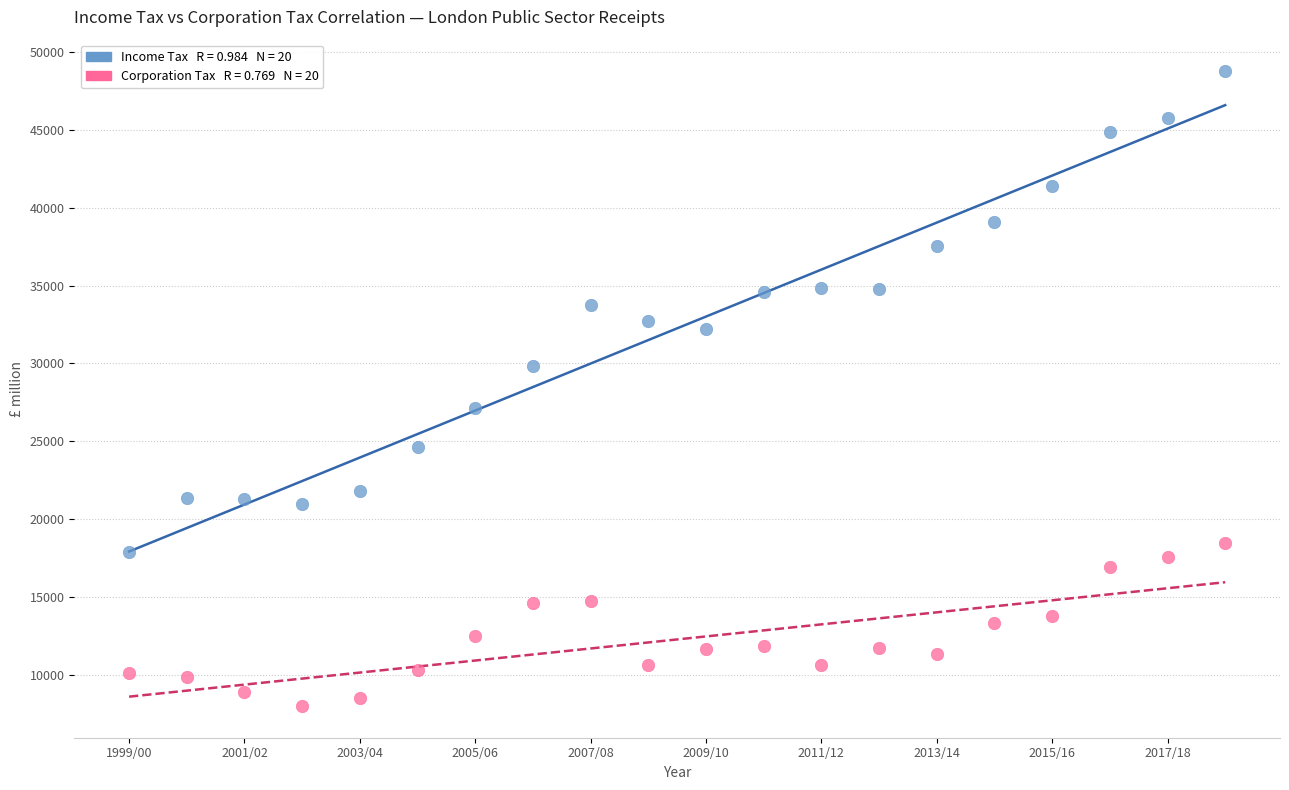

Across all data points, what is the range of Y values (max minus min)?

40795